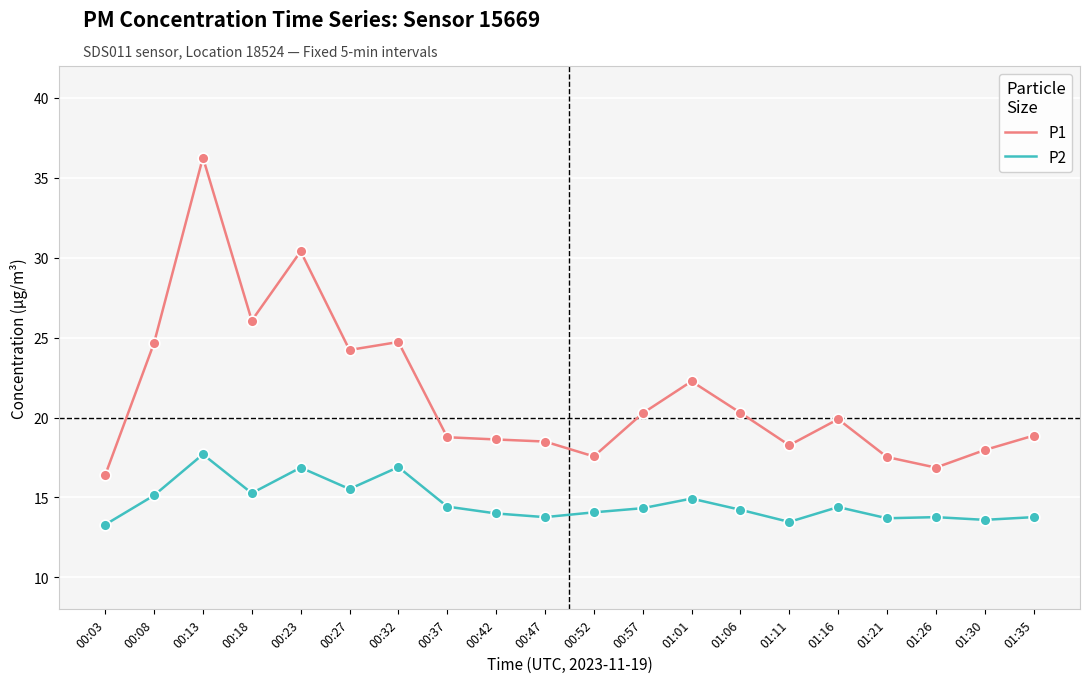

What are all the series names shown in the legend?

P1, P2